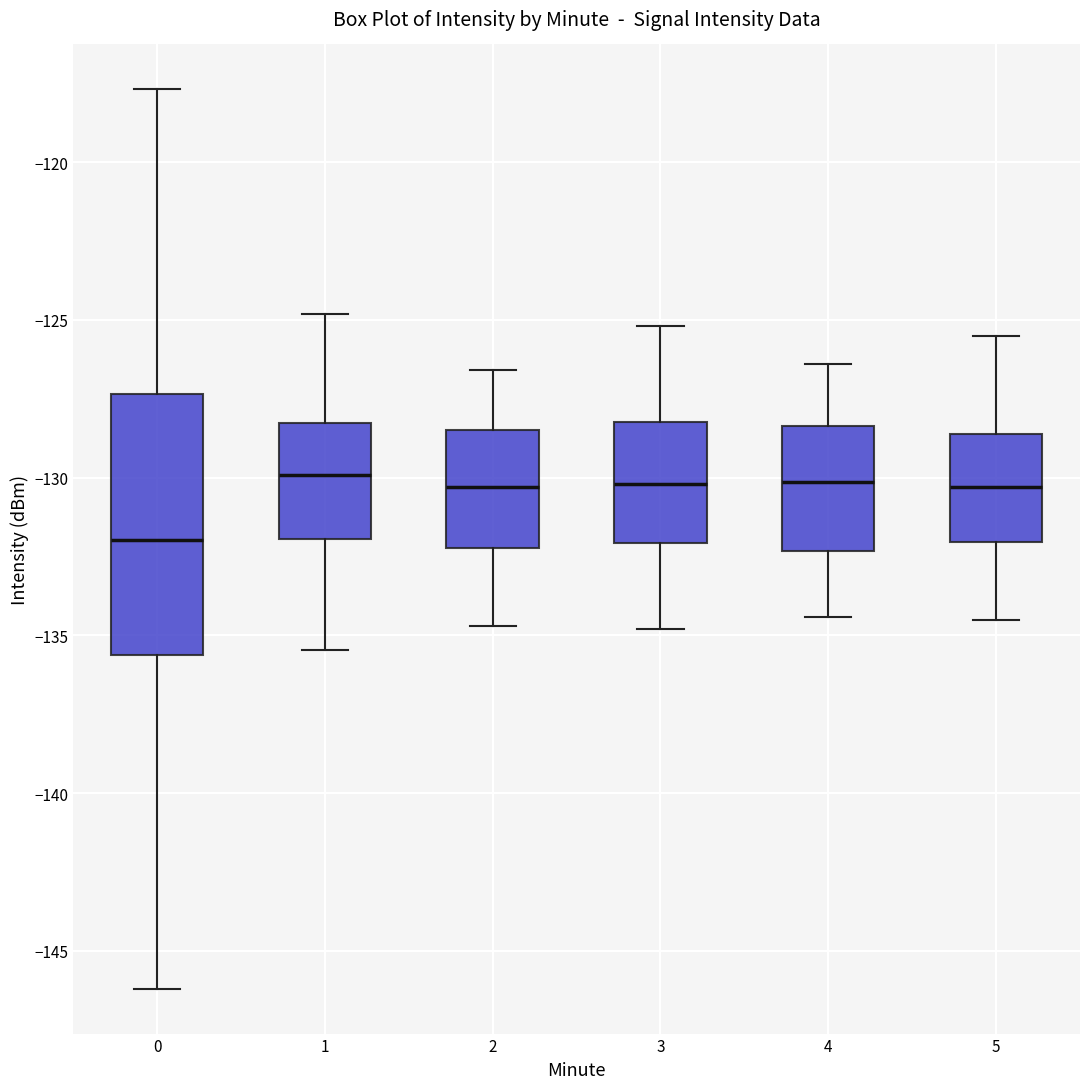

Where does the upper whisker of the box at x = 3 end on the y-axis? The values are not printed on the chart, so give them approximately, as read against the axis.

-125.0